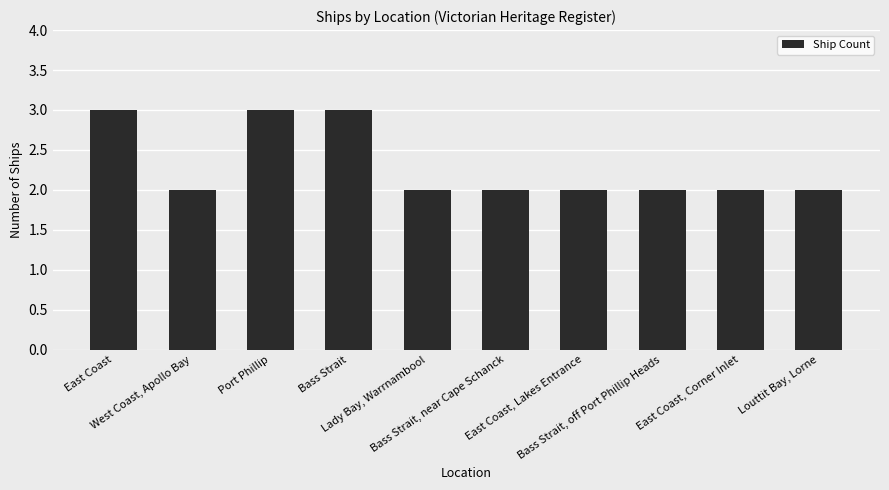

What is the value of the 6th bar from the left?

2